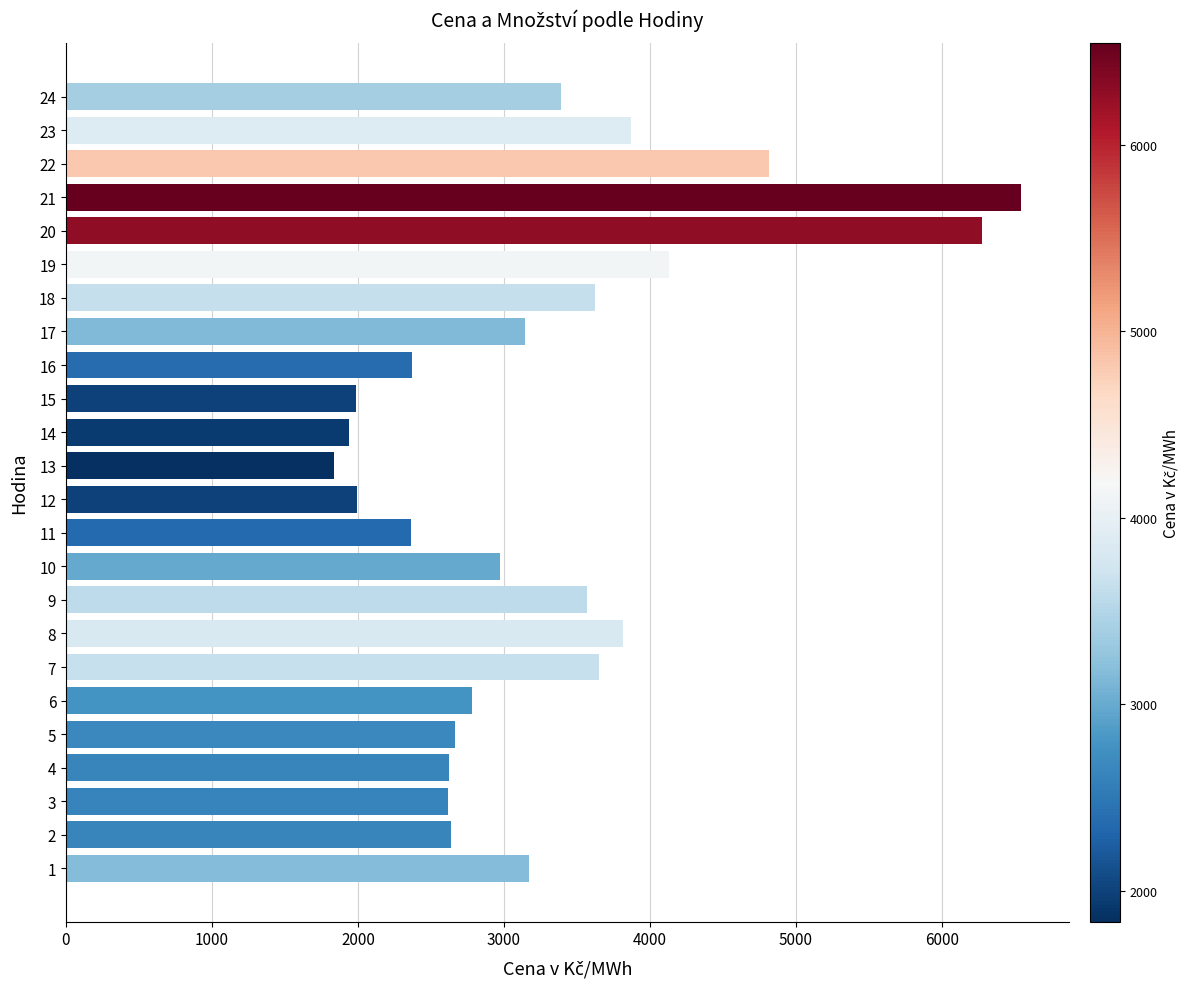

Approximately how many times larger is the value at 8 compared to 22?

0.8